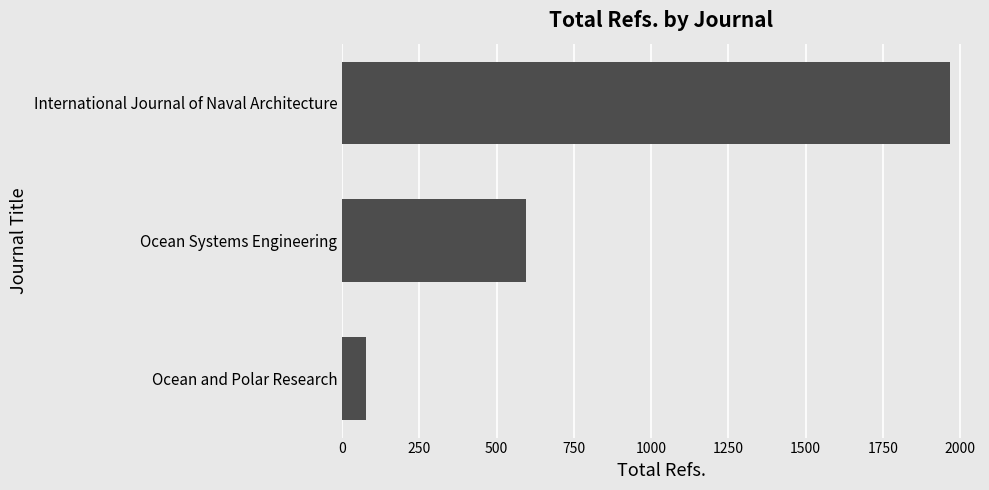

Are the bars horizontal?

Yes